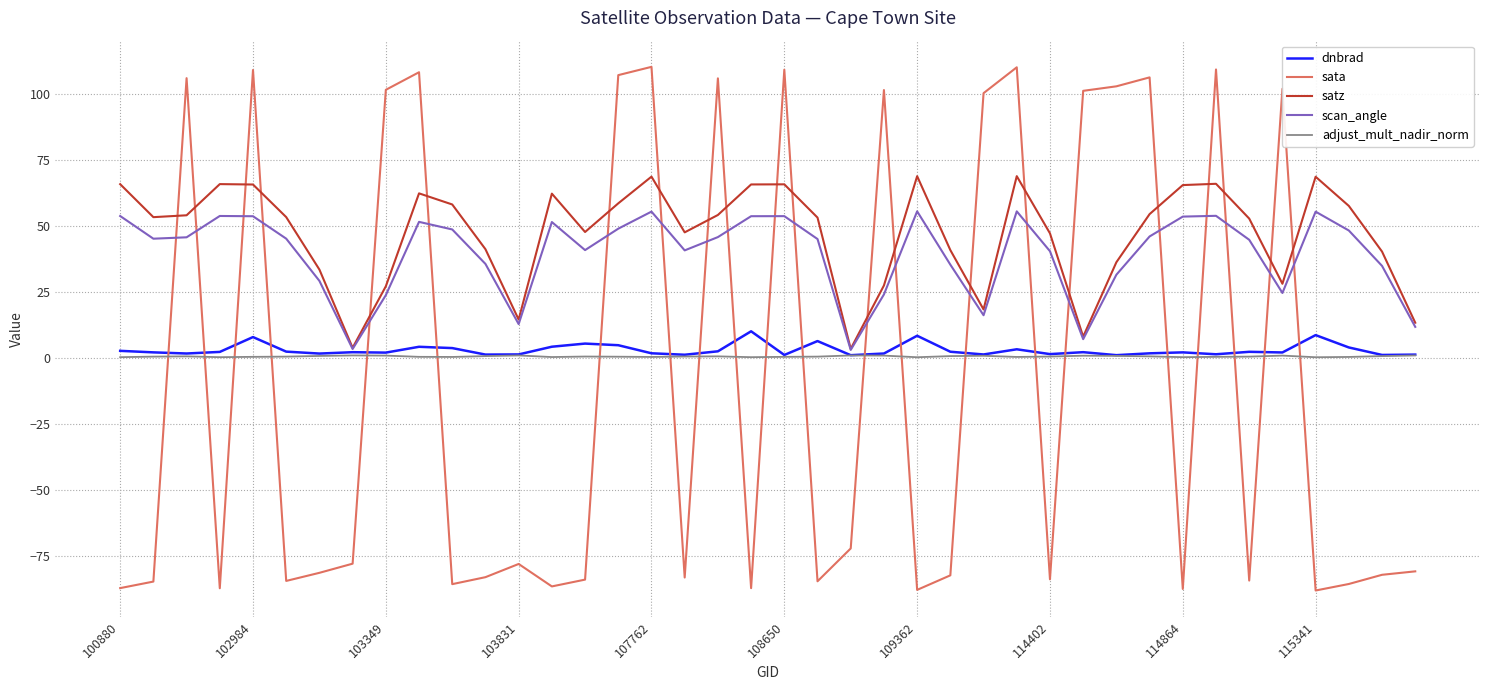

Is this an area chart (filled region under the line)?

No